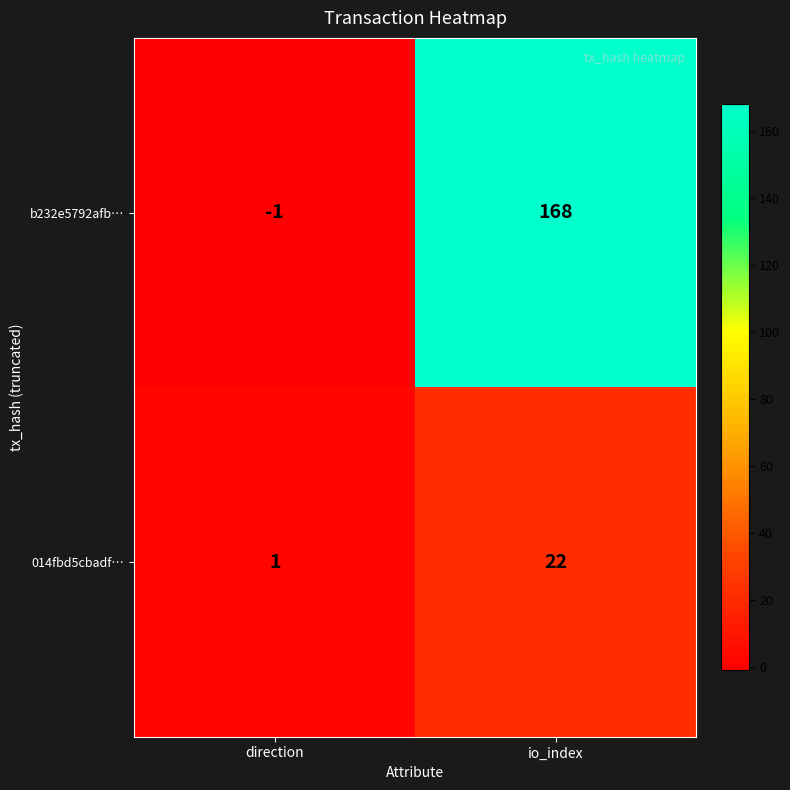

Which series has the largest range (max minus min)?

b232e5792afb…